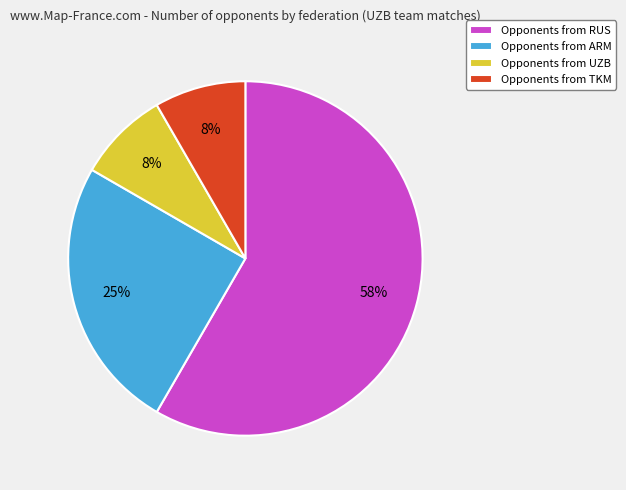

To the nearest percent, what portion does Opponents from TKM represent?

8%